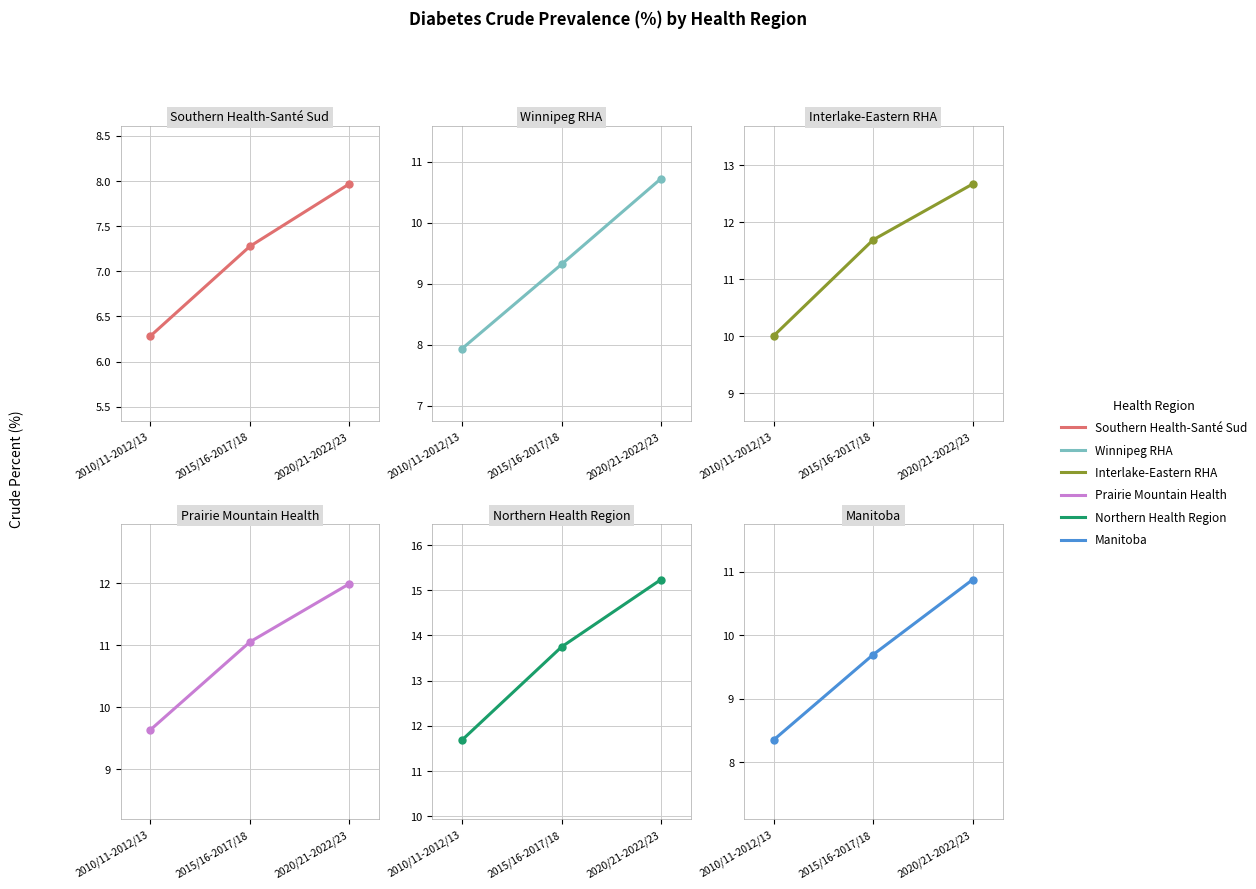

Rank the series by their maximum value, from lowest to highest.

Southern Health-Santé Sud, Winnipeg RHA, Manitoba, Prairie Mountain Health, Interlake-Eastern RHA, Northern Health Region